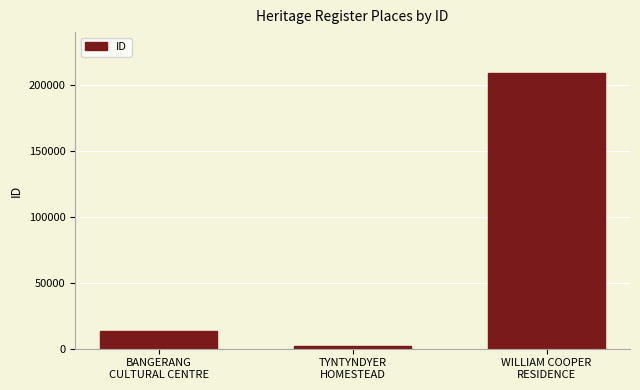

The value at TYNTYNDYER
HOMESTEAD is 2066. True or false?

True